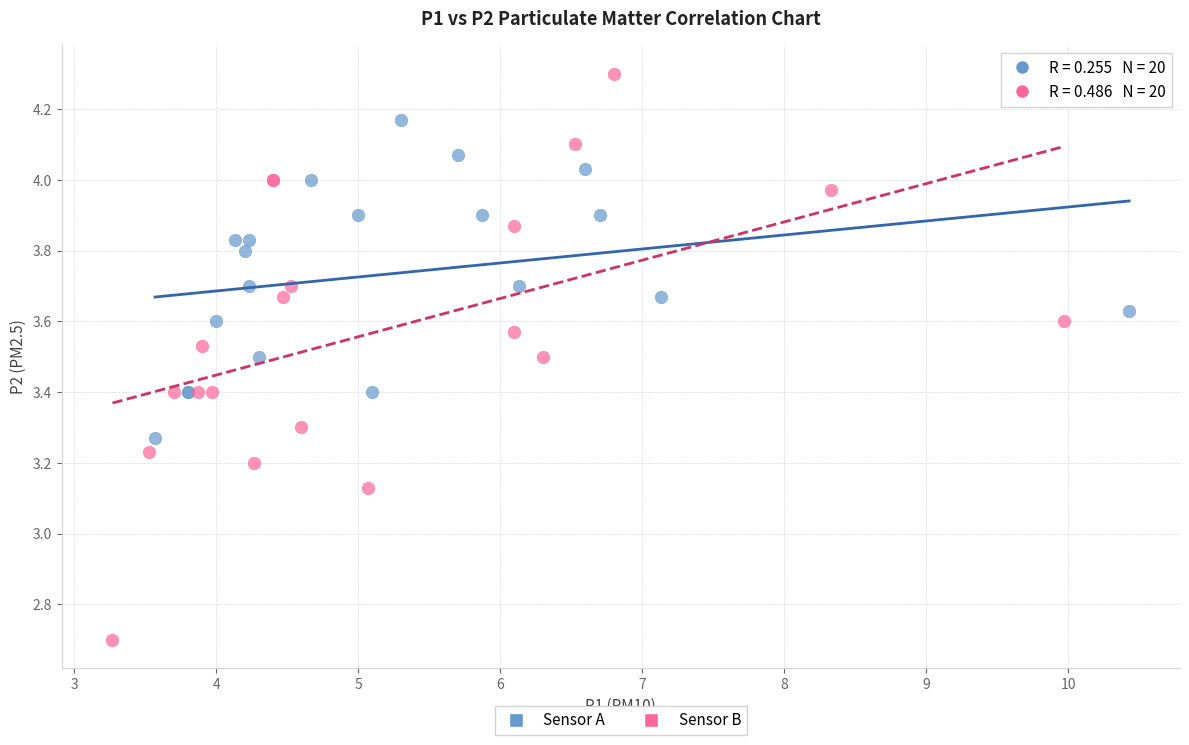

What are all the series names shown in the legend?

Sensor A, Sensor B